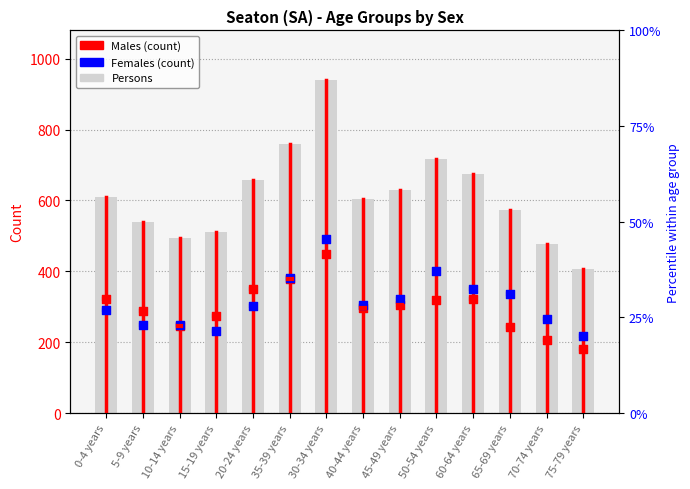

Is the value of Persons at 30-34 years greater than the value of Females at 20-24 years?

Yes